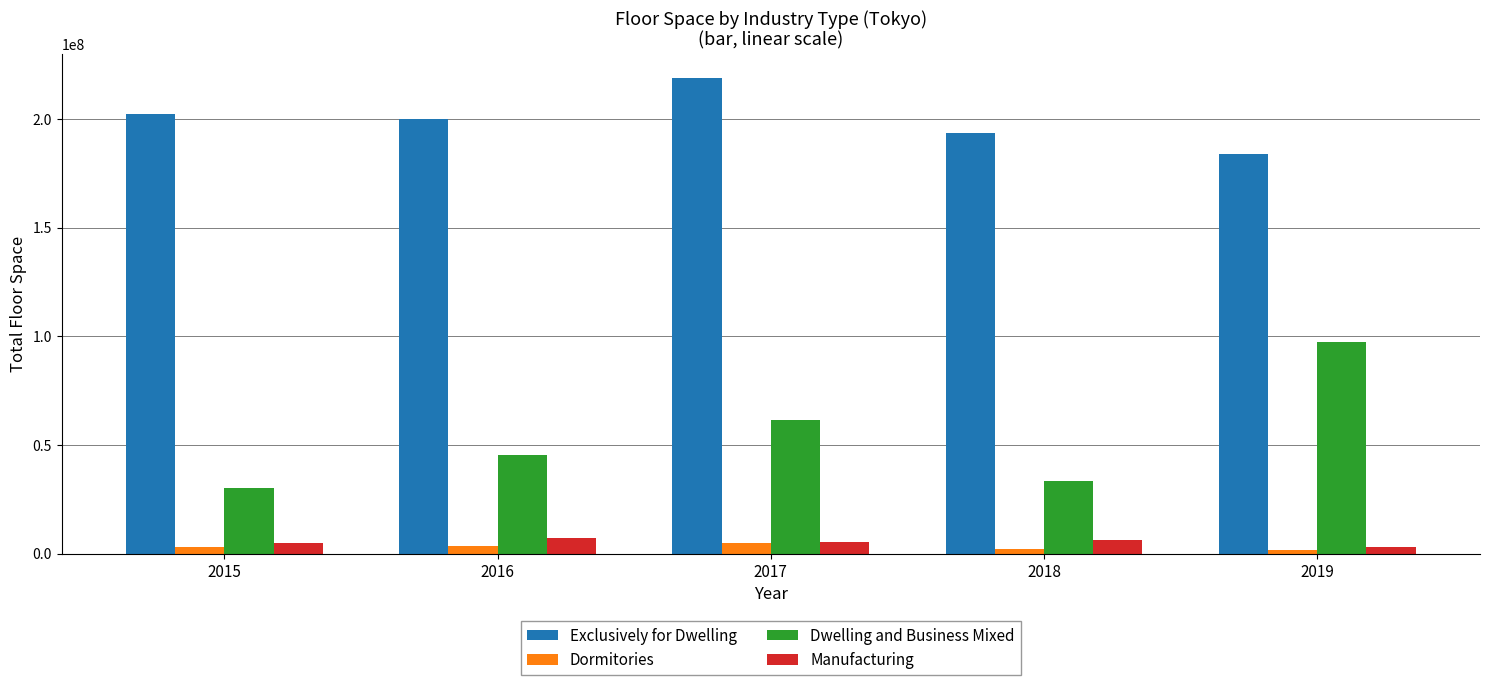

What is the sum of all Dormitories values?

15256171